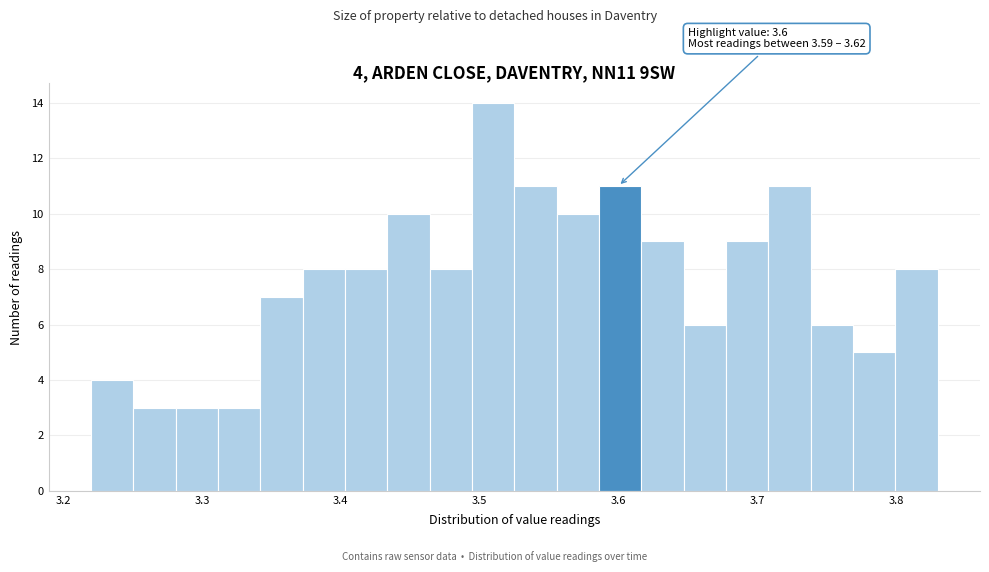

Around what value on the x-axis is the tallest bar? Give the approximate position of its centre, as read against the axis.

3.51